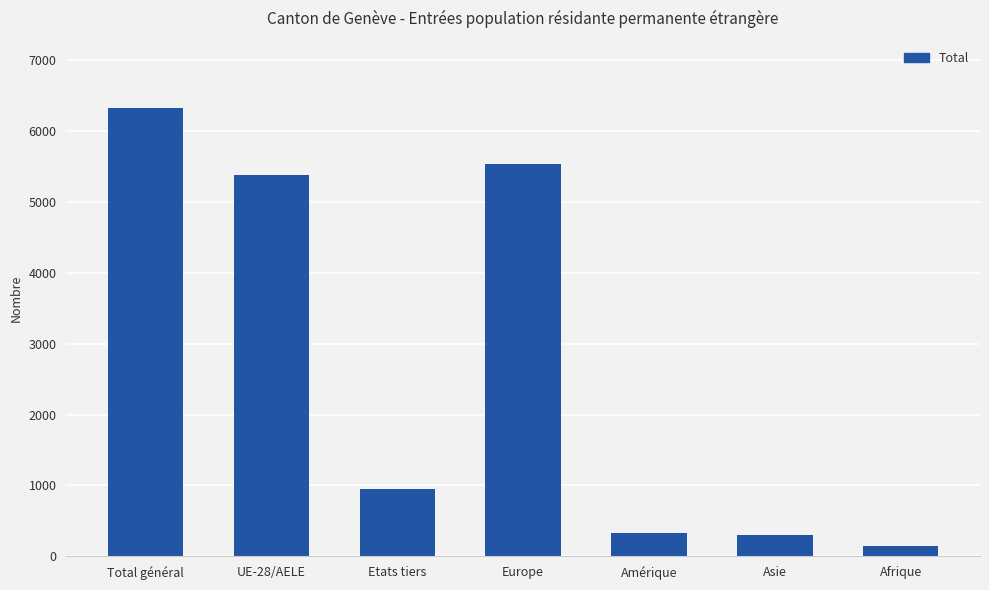

What is the ratio of the value at Asie to the value at Etats tiers?

0.3